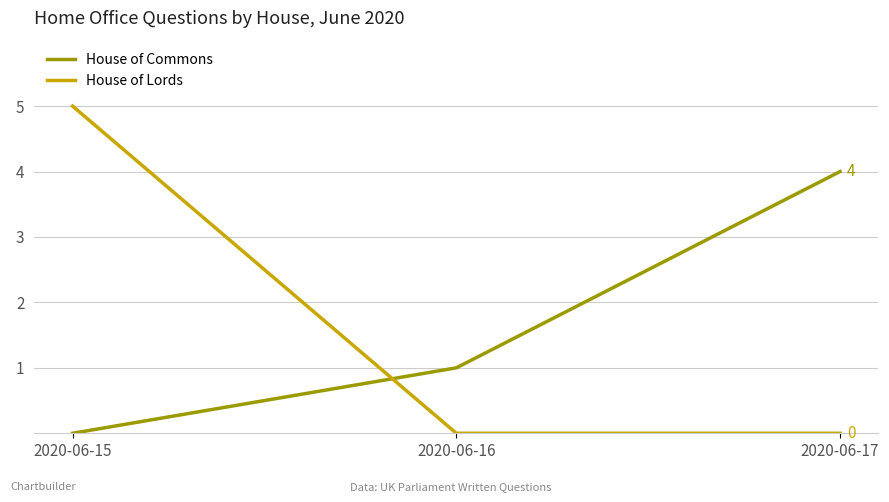

Reading left to right, extract all data points from this chart.

House of Commons: 0	1	4
House of Lords: 5	0	0